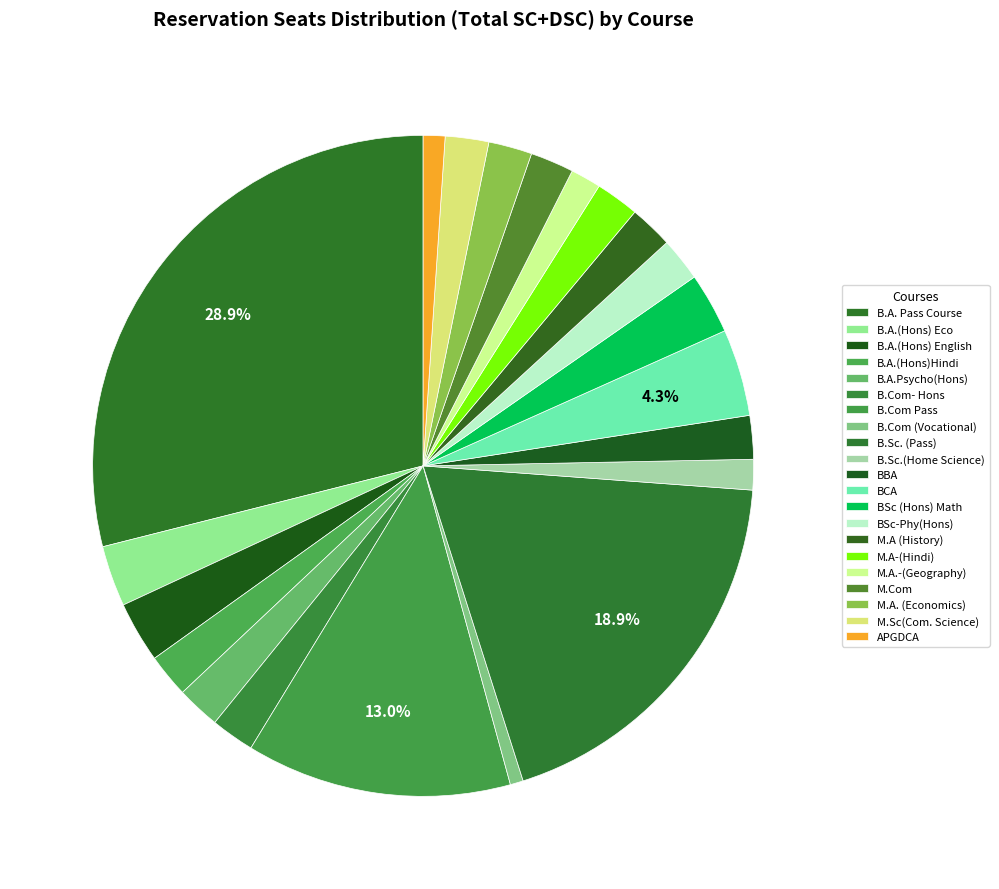

Which category has the biggest portion of the pie?

B.A. Pass Course